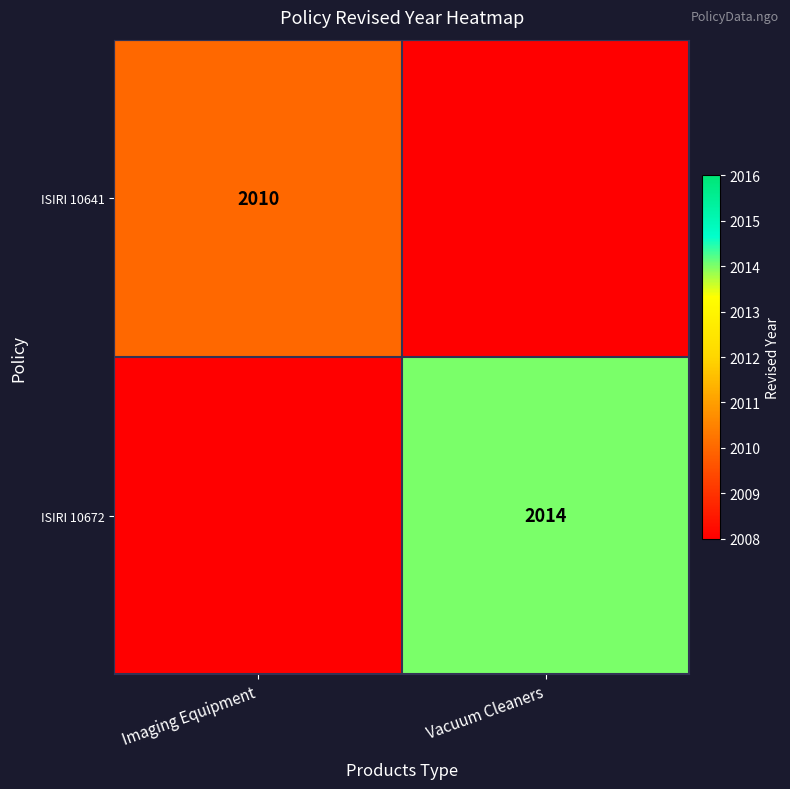

True or false: ISIRI 10641 has a value of 2010 at Imaging Equipment.

True